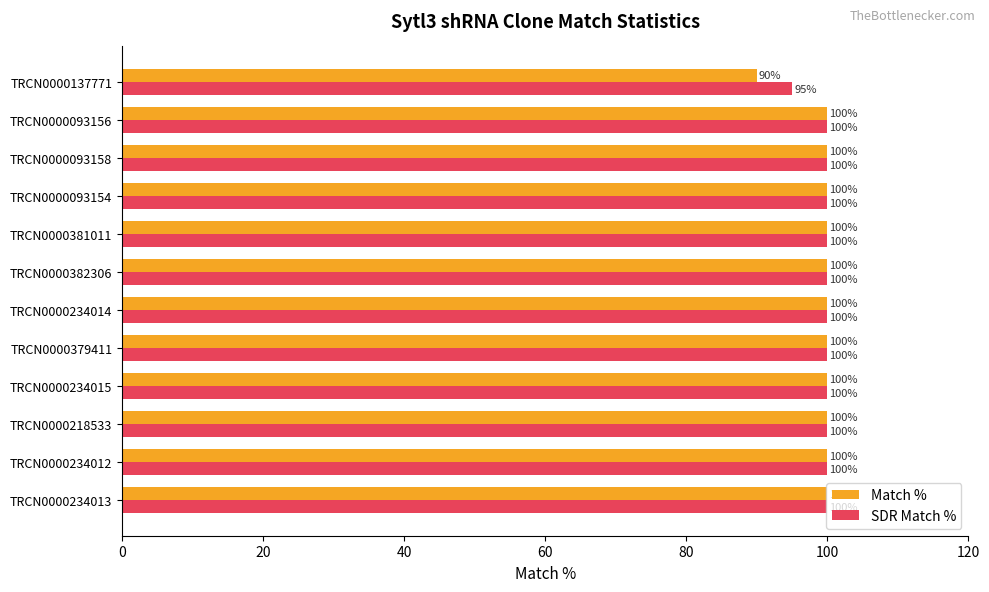

Where is SDR Match % nearest to the value 97?

TRCN0000137771